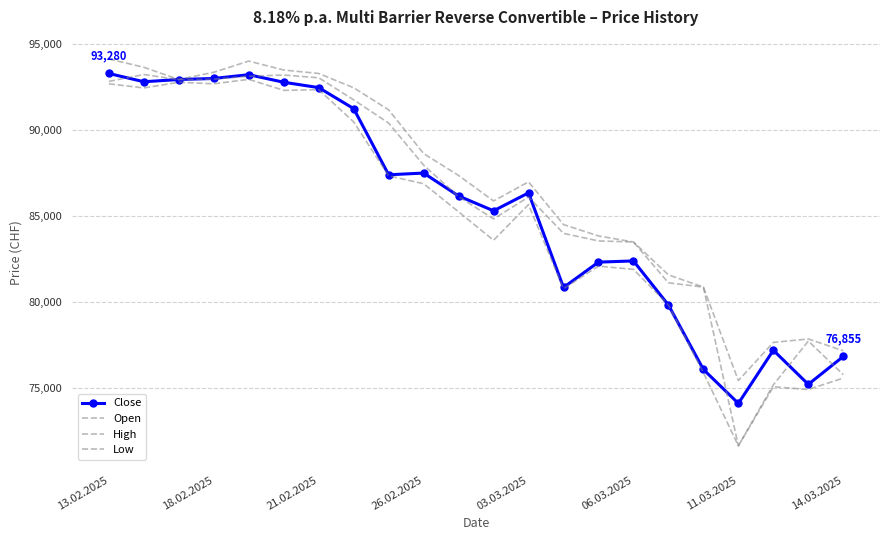

What is the difference between the maximum and minimum values in the Close series?

19150